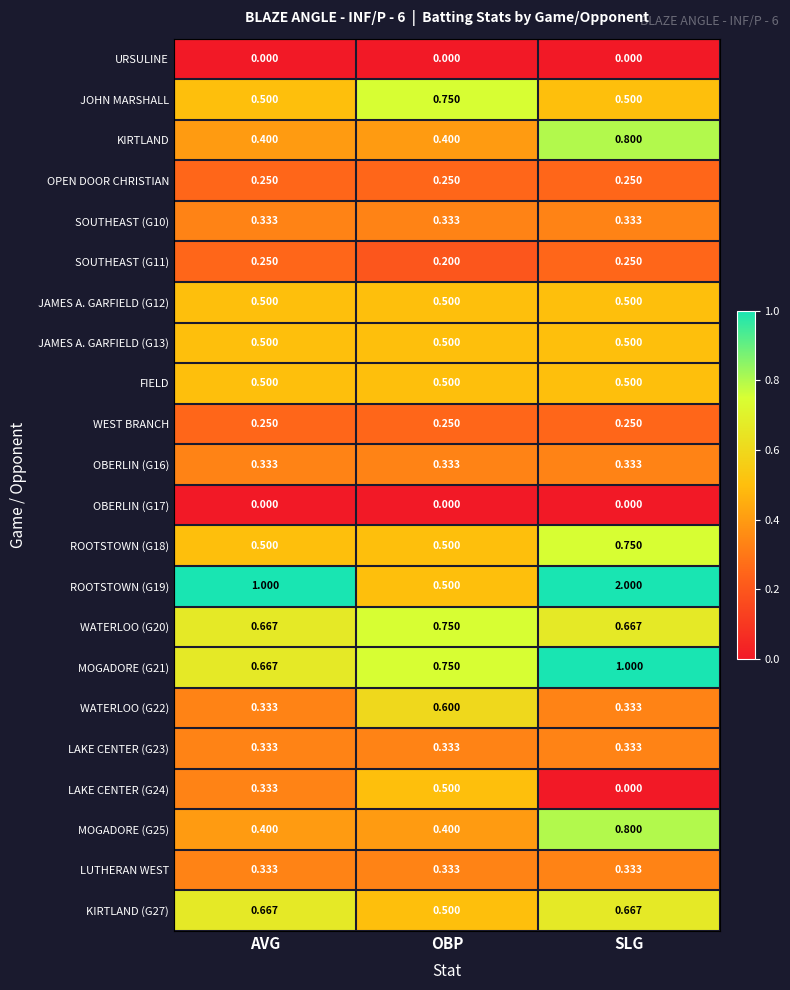

At which label is SOUTHEAST (G11) closest to 0?

OBP